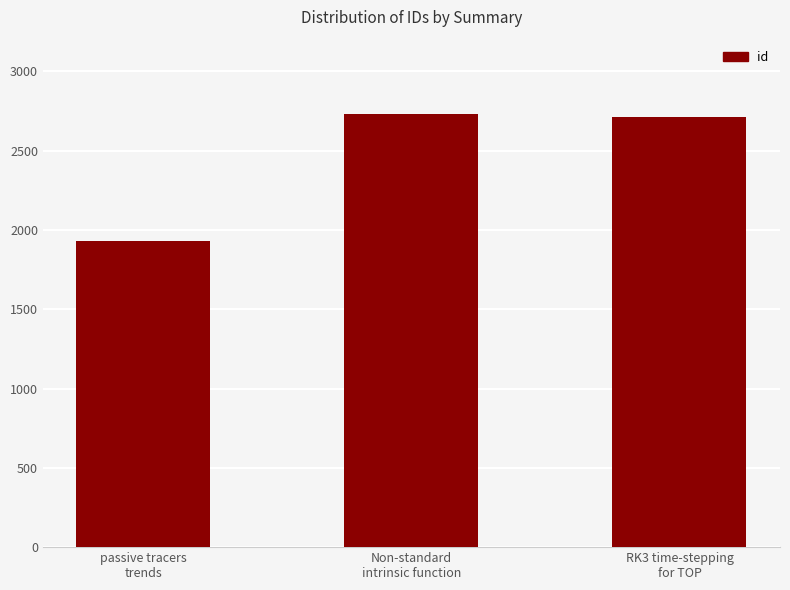

What is the difference between the values at passive tracers
trends and RK3 time-stepping
for TOP?

782